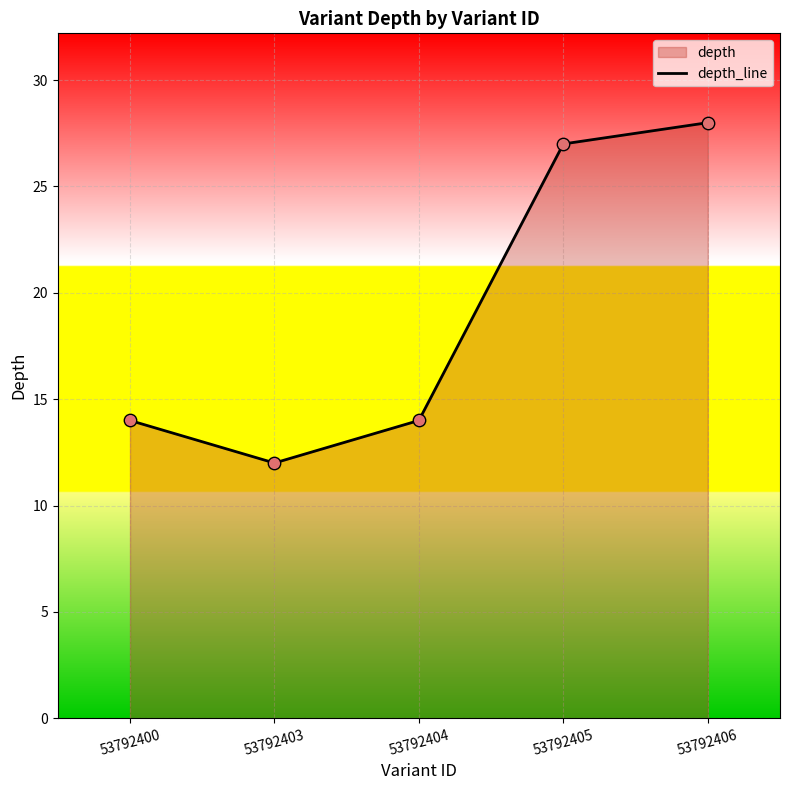

Approximately how many times larger is the value at 53792404 compared to 53792405?

0.5